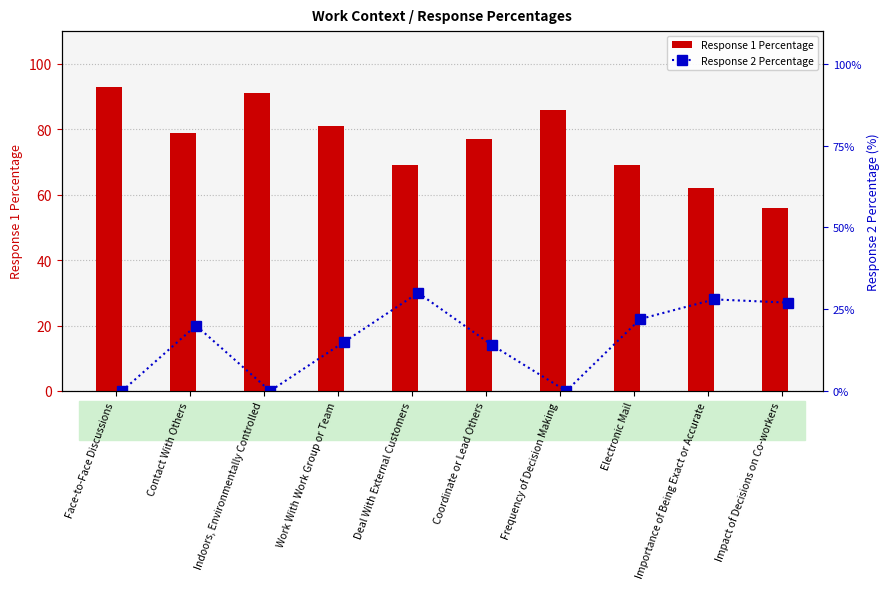

List the series in order of their overall mean, lowest first.

Response 2 Percentage, Response 1 Percentage